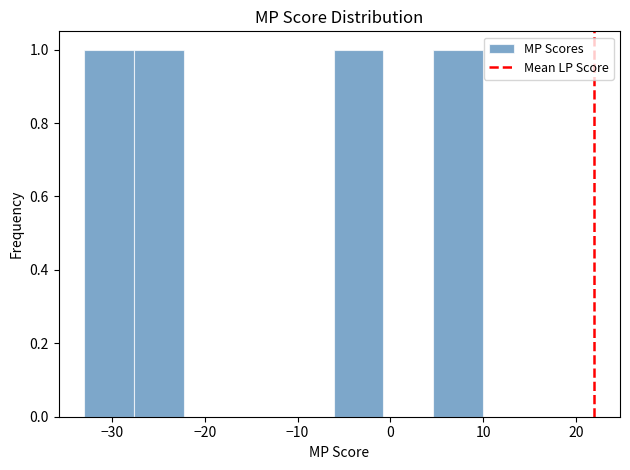

How tall is the bar that spans 5 to 10 on the x-axis? Neither the bar edges nor the heights are printed on the chart, so give them approximately, as read against the axes.

1